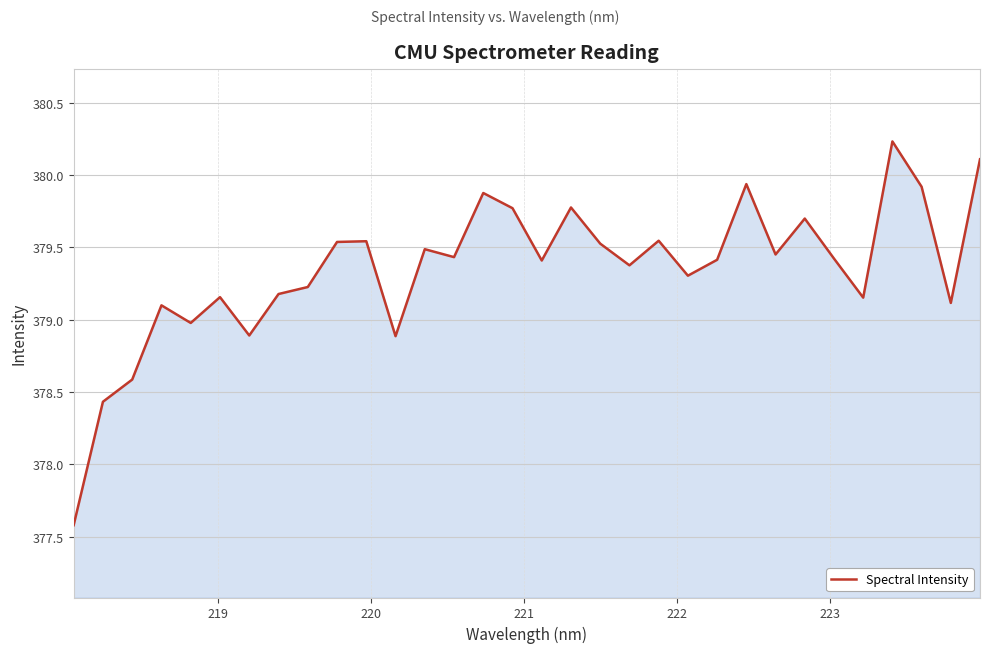

What is the smallest value displayed?

377.6